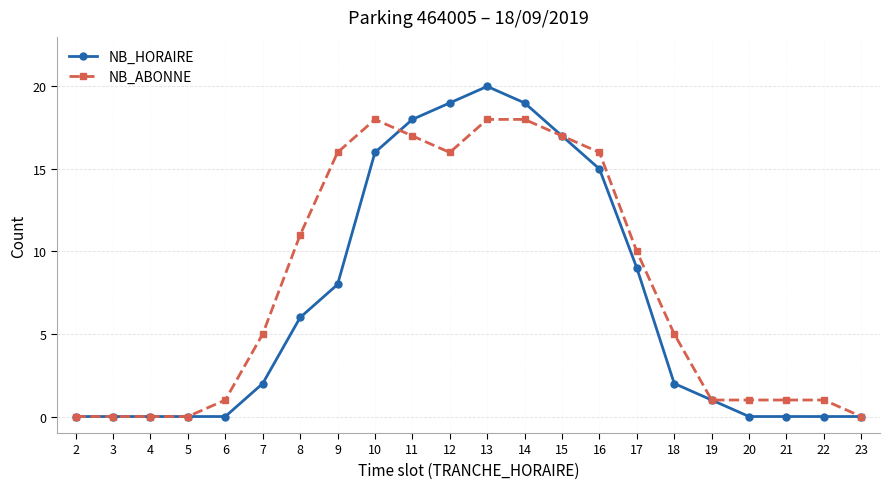

At which category is the sum across all series the highest?

13